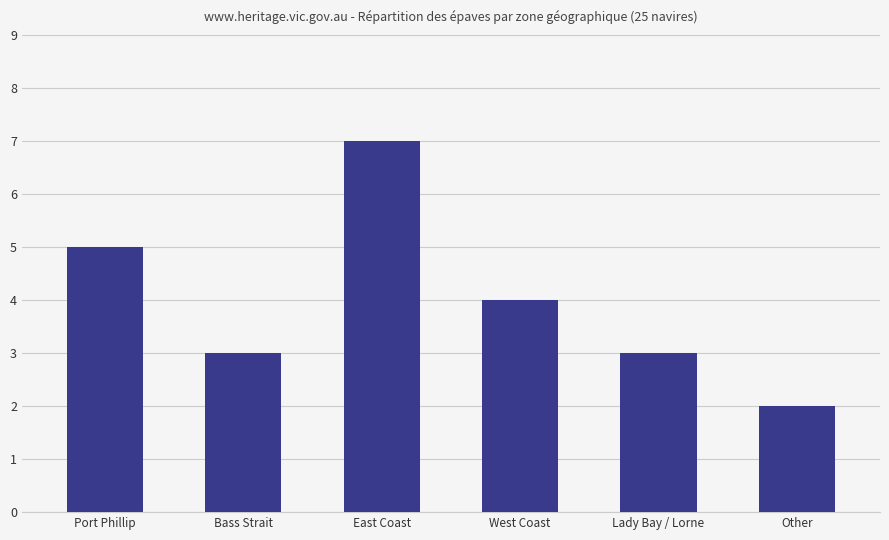

Reading left to right, what are all the values shown in this chart?

Port Phillip=5	Bass Strait=3	East Coast=7	West Coast=4	Lady Bay / Lorne=3	Other=2